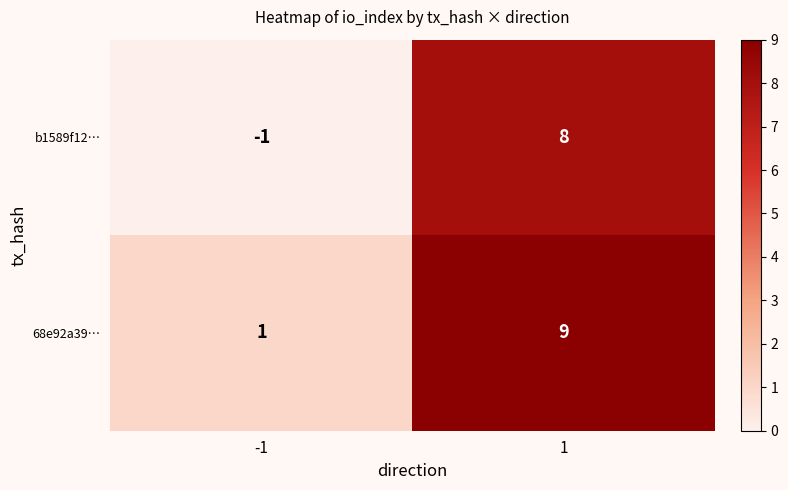

Count the number of data series in this chart.

2